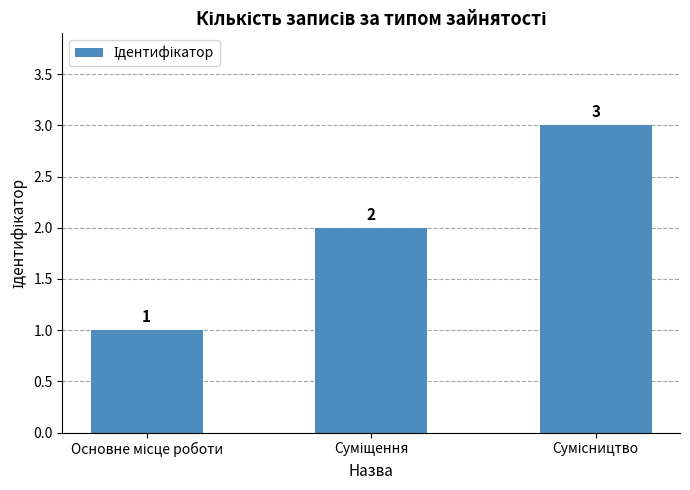

What is the maximum value shown in the chart?

3